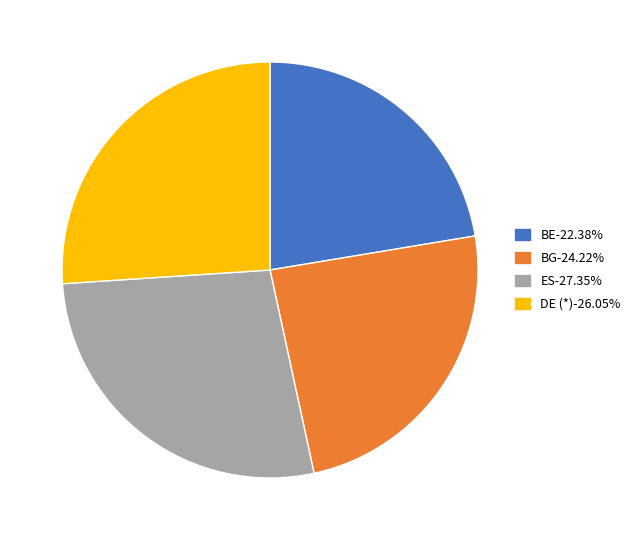

Is the sum of ES-27.35% and DE (*)-26.05% greater than half?

Yes